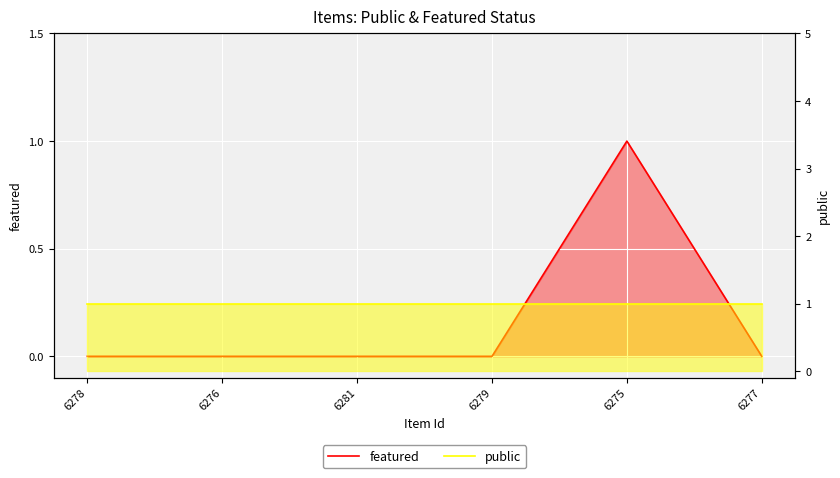

How many featured values are between 0 and 1?

6